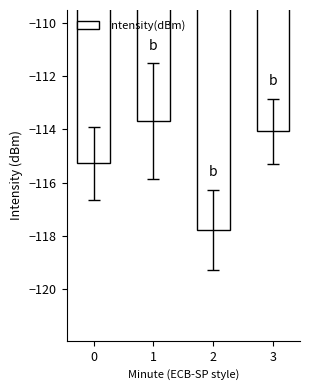

Reading right to left, extract all data points from this chart.

-114.1	-117.8	-113.7	-115.3